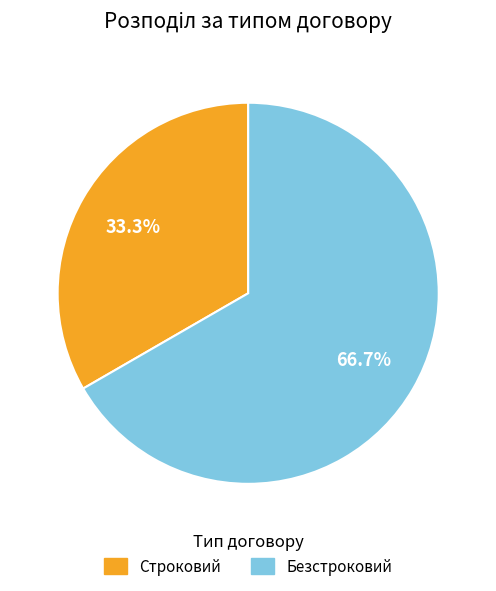

The Строковий slice represents 25% of the pie. True or false?

False